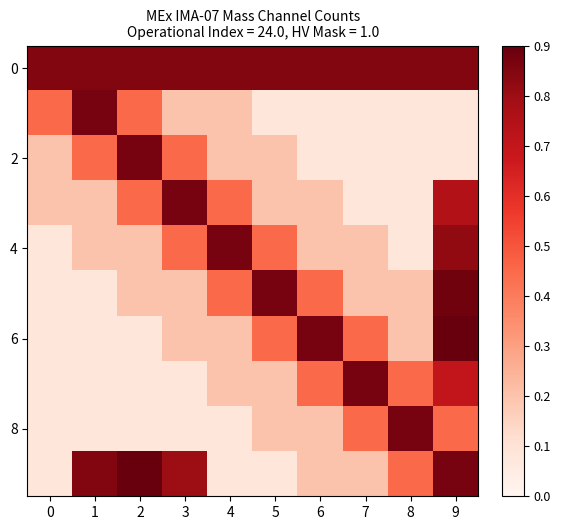

How many distinct data groups are displayed?

10